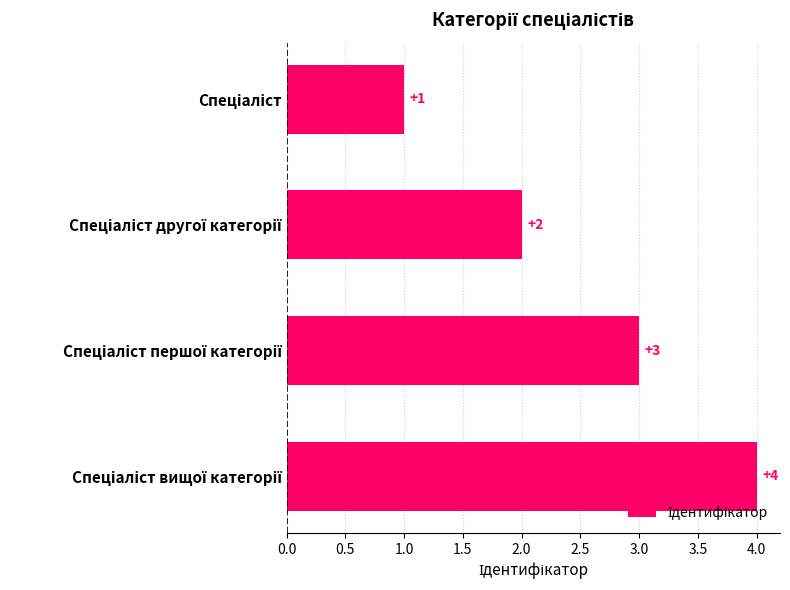

What is the smallest value displayed?

1